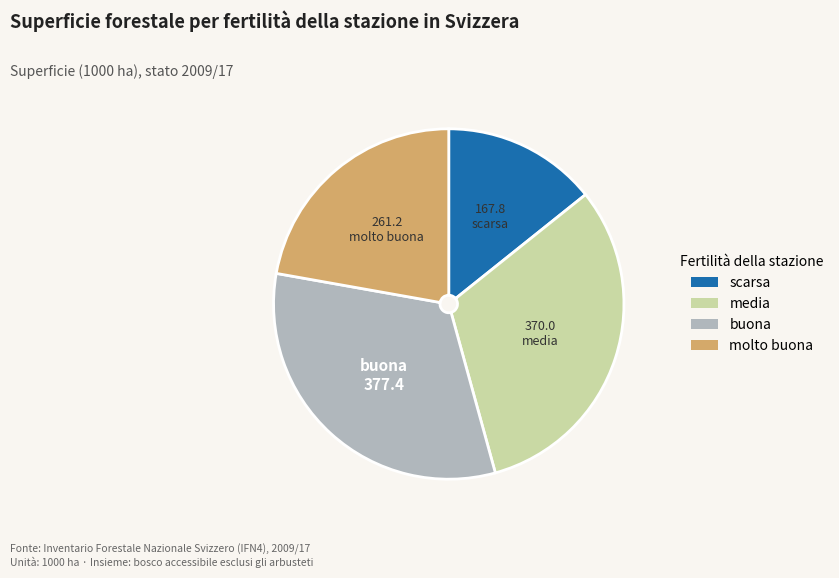

The buona slice represents 32% of the pie. True or false?

True